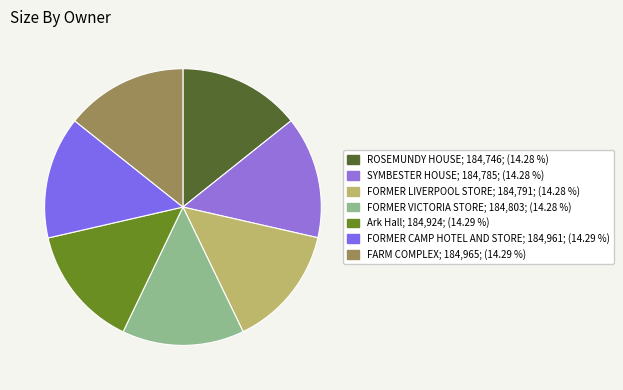

The FORMER VICTORIA STORE slice represents 14% of the pie. True or false?

True